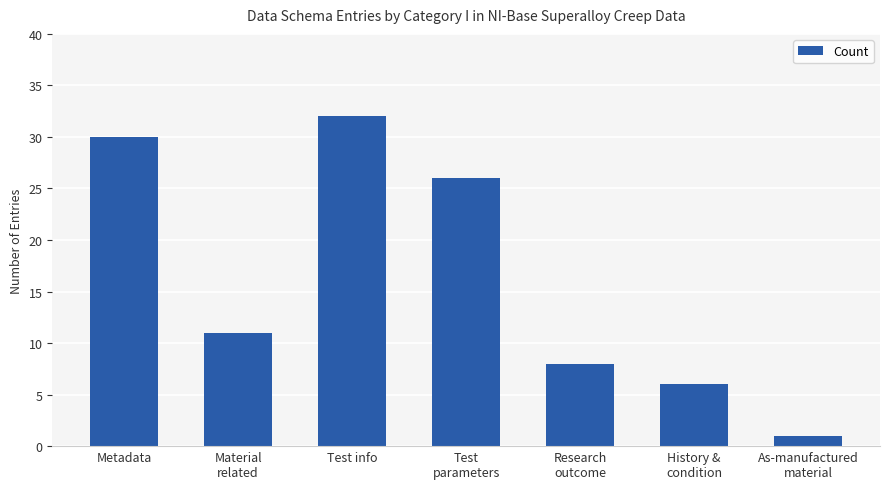

Reading right to left, what are all the values shown in this chart?

As-manufactured
material=1	History &
condition=6	Research
outcome=8	Test
parameters=26	Test info=32	Material
related=11	Metadata=30